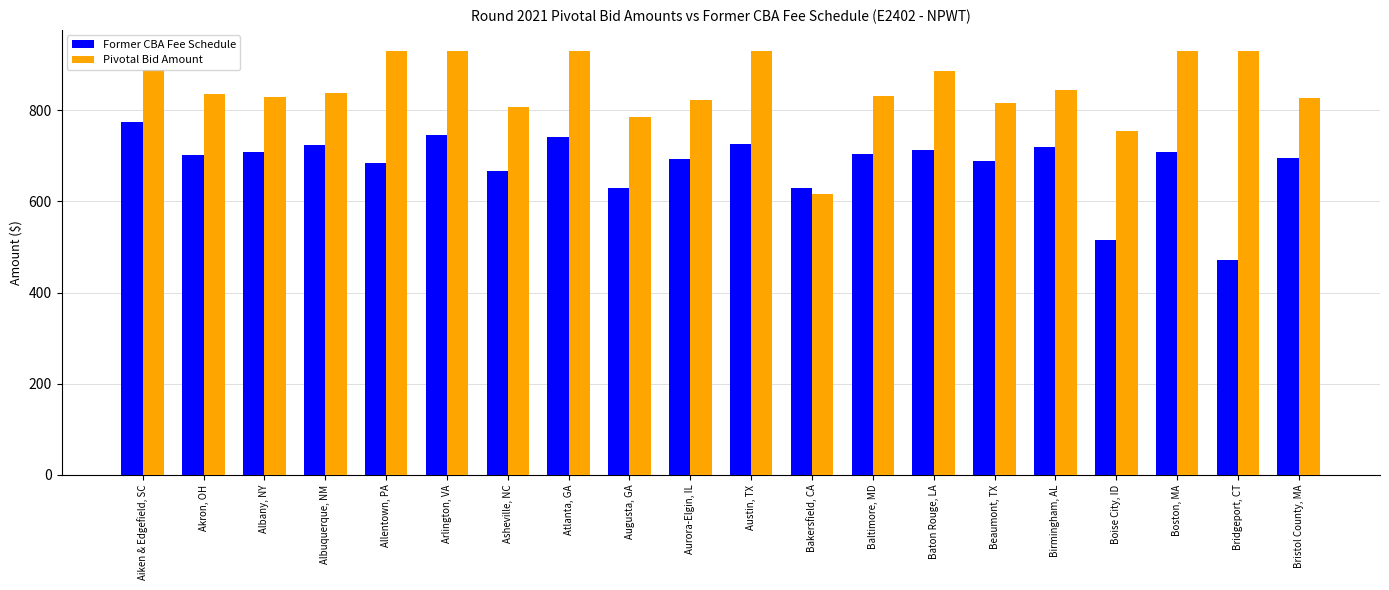

Which series changed the most between Augusta, GA and Aurora-Elgin, IL?

Former CBA Fee Schedule